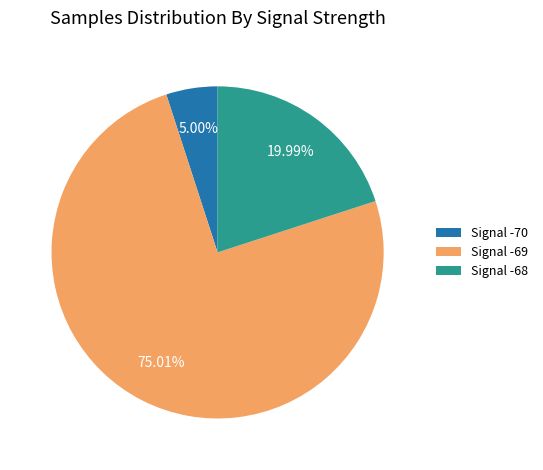

To the nearest percent, what is the average slice percentage?

33%